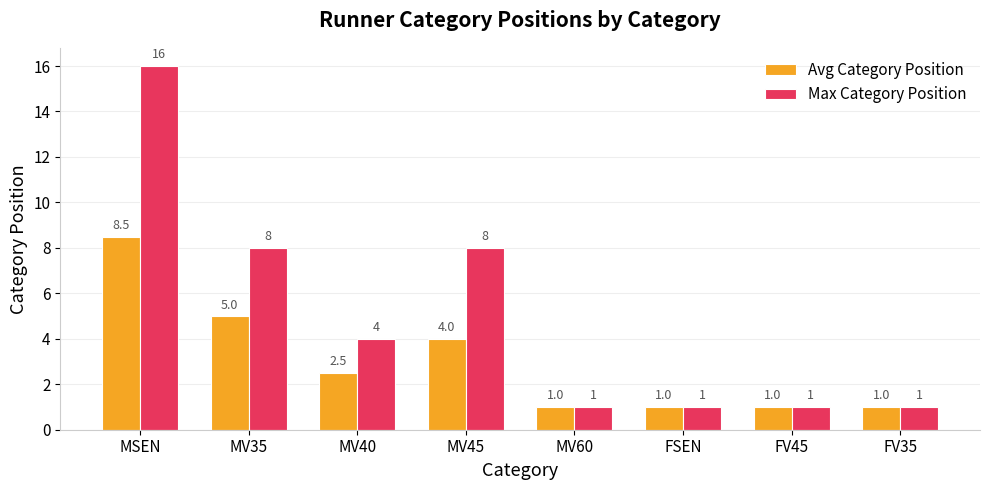

Reading left to right, list all the values displayed in this chart.

Avg Category Position: 8.5	5.0	2.5	4.0	1.0	1.0	1.0	1.0
Max Category Position: 16.0	8.0	4.0	8.0	1.0	1.0	1.0	1.0